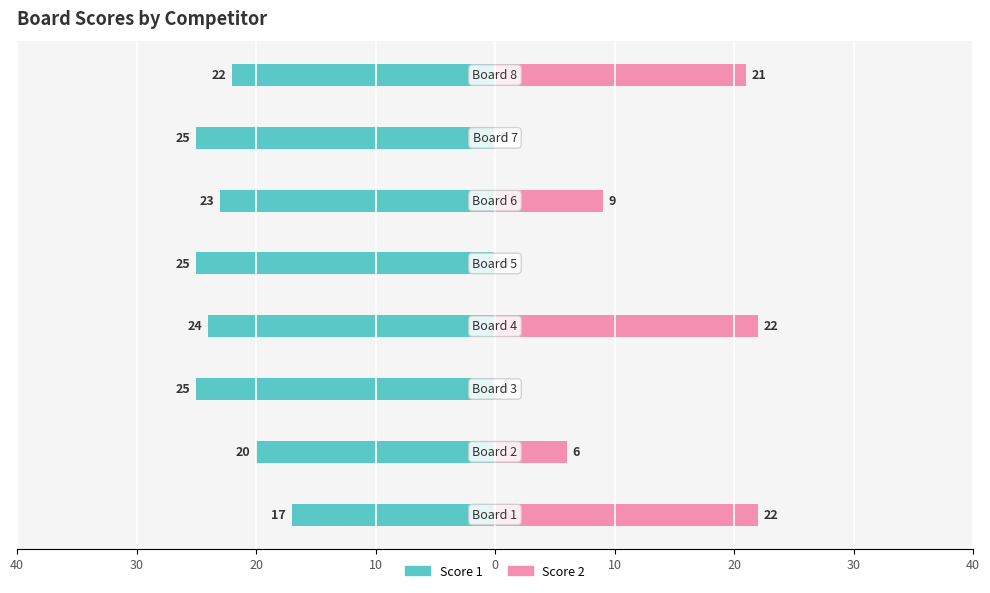

Is it true that Score 1 equals -13 at 10?

False